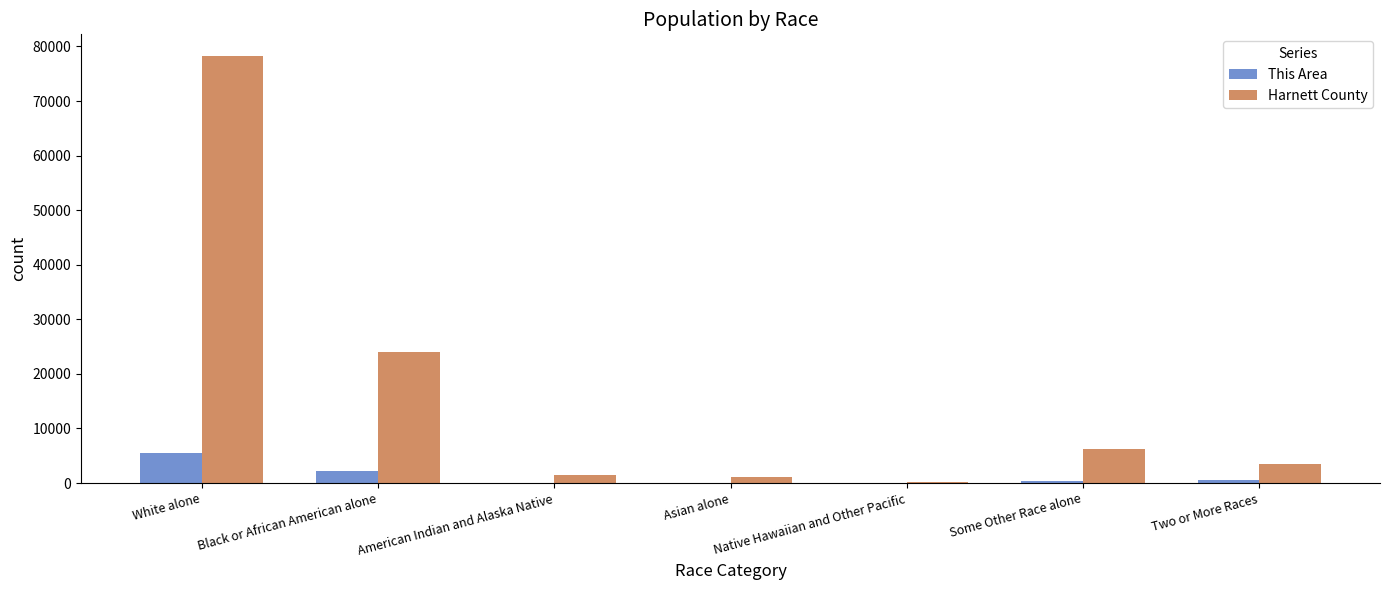

The value of Harnett County at Black or African American alone is 23973. True or false?

True